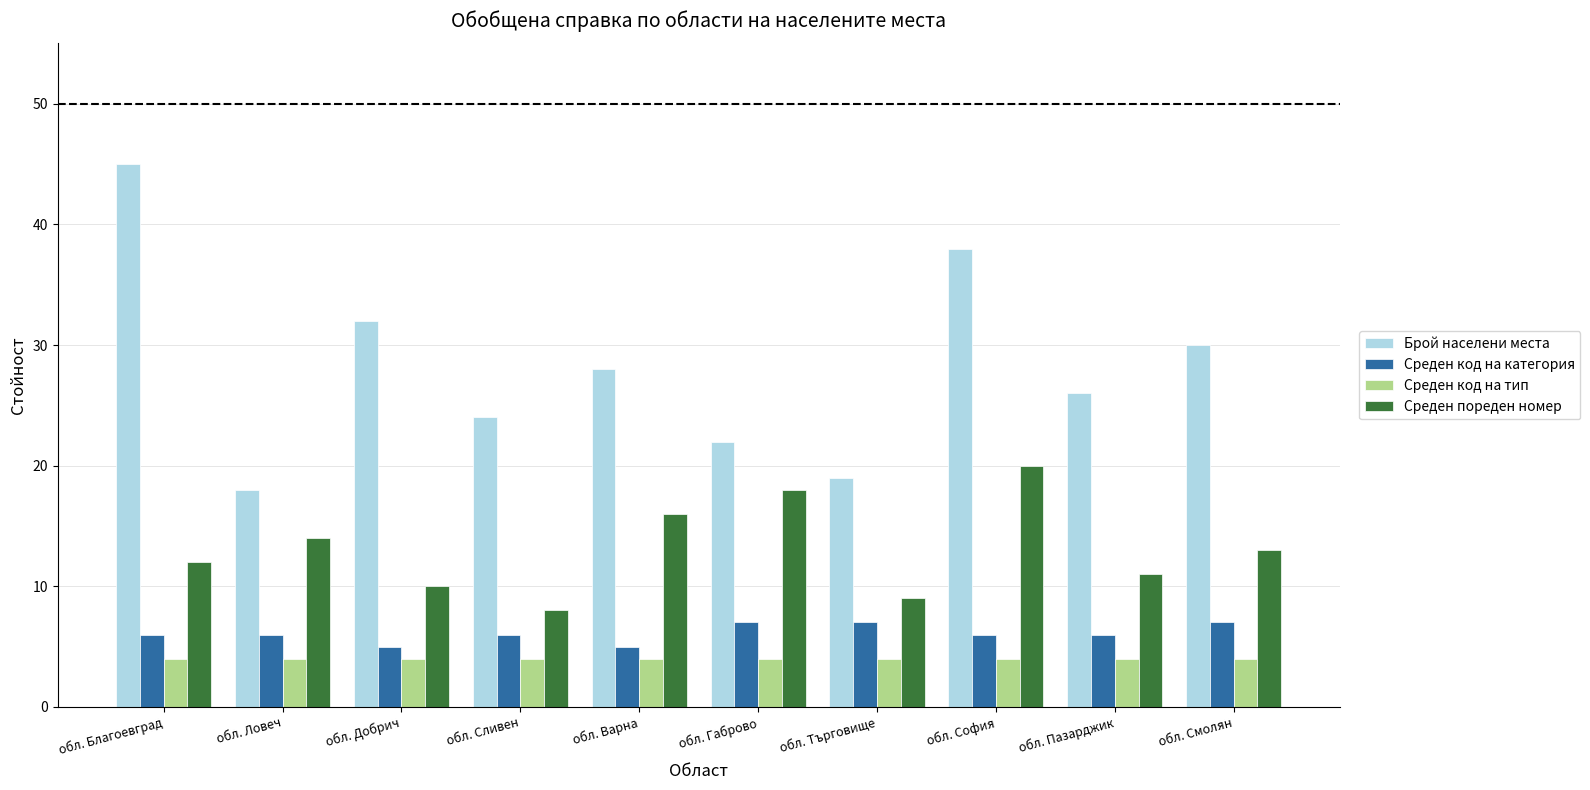

Is it true that Брой населени места equals 15 at обл. Добрич?

False